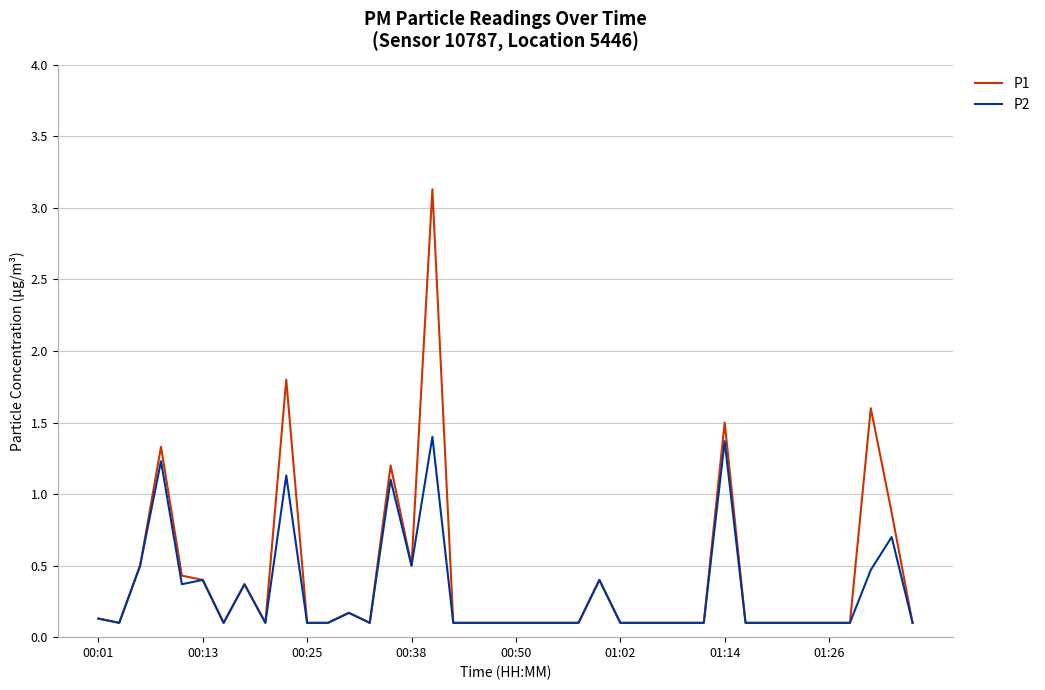

What are all the series names shown in the legend?

P1, P2